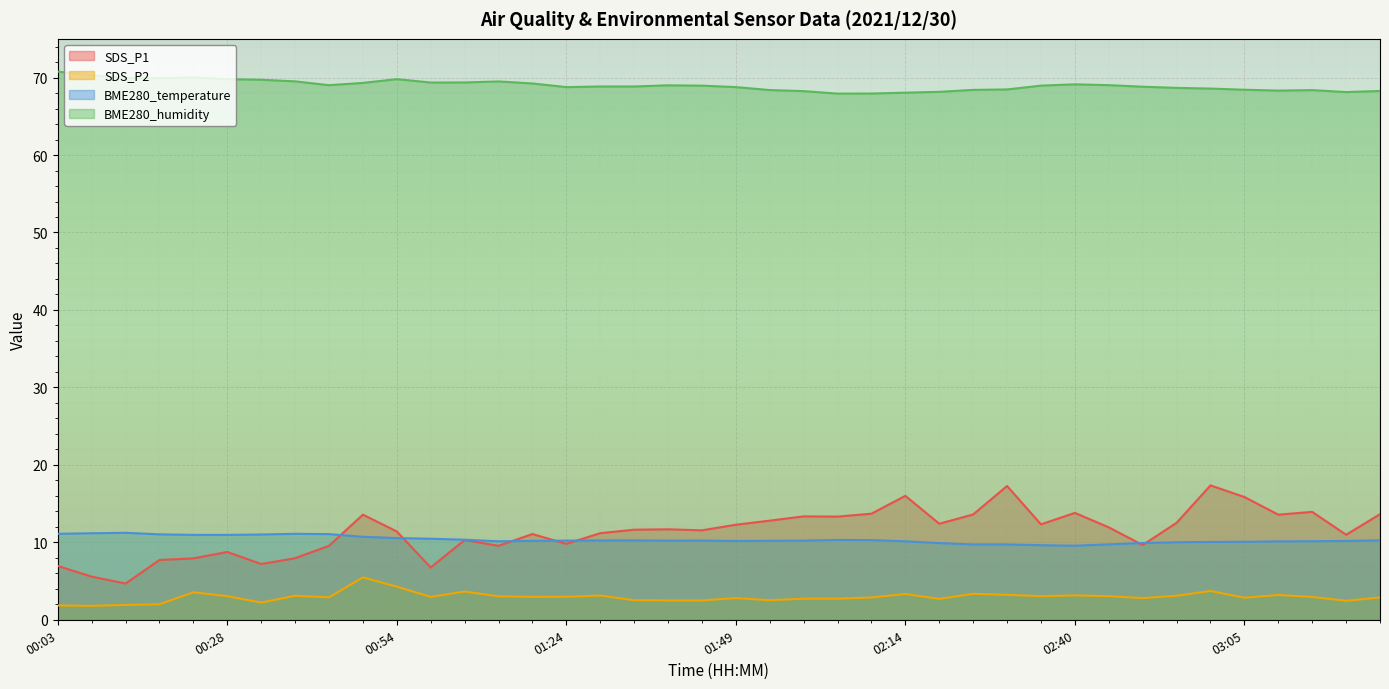

In SDS_P1, how many points are higher than both neighbors (excluding endpoints)?

11